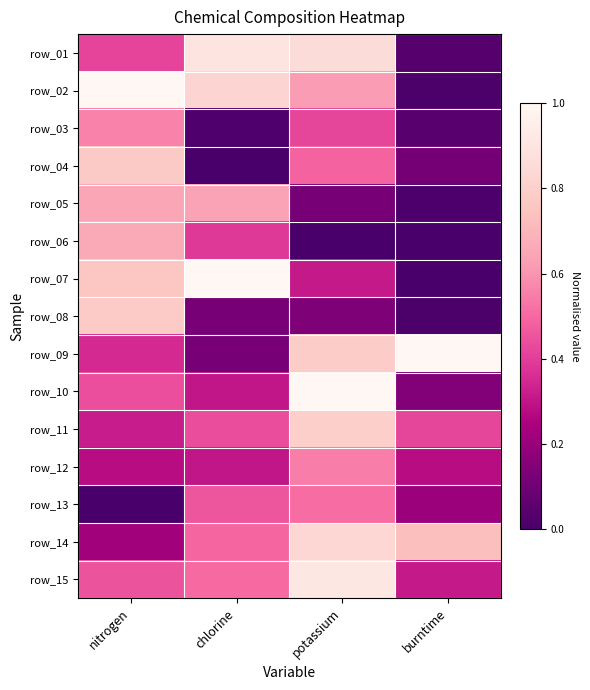

Between potassium and nitrogen, which is larger?

potassium